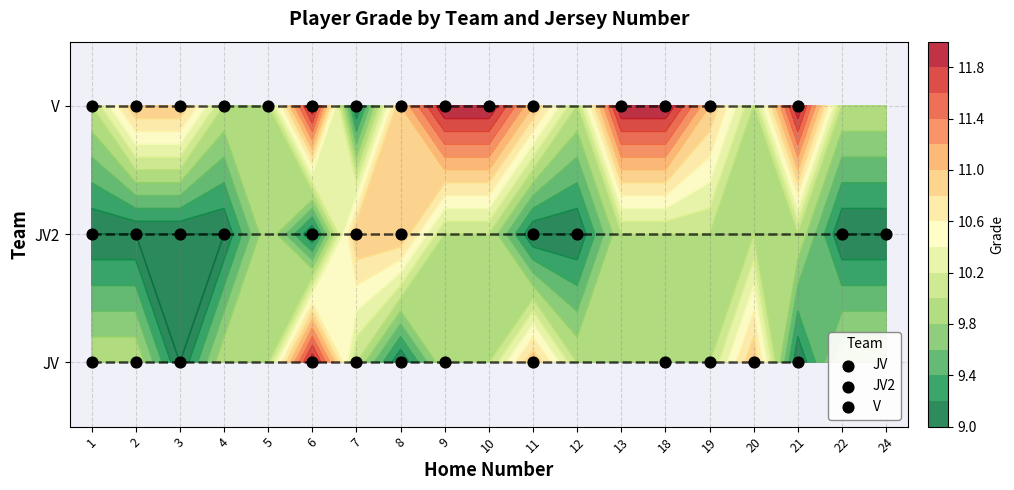

Which series has the largest total across all categories?

V